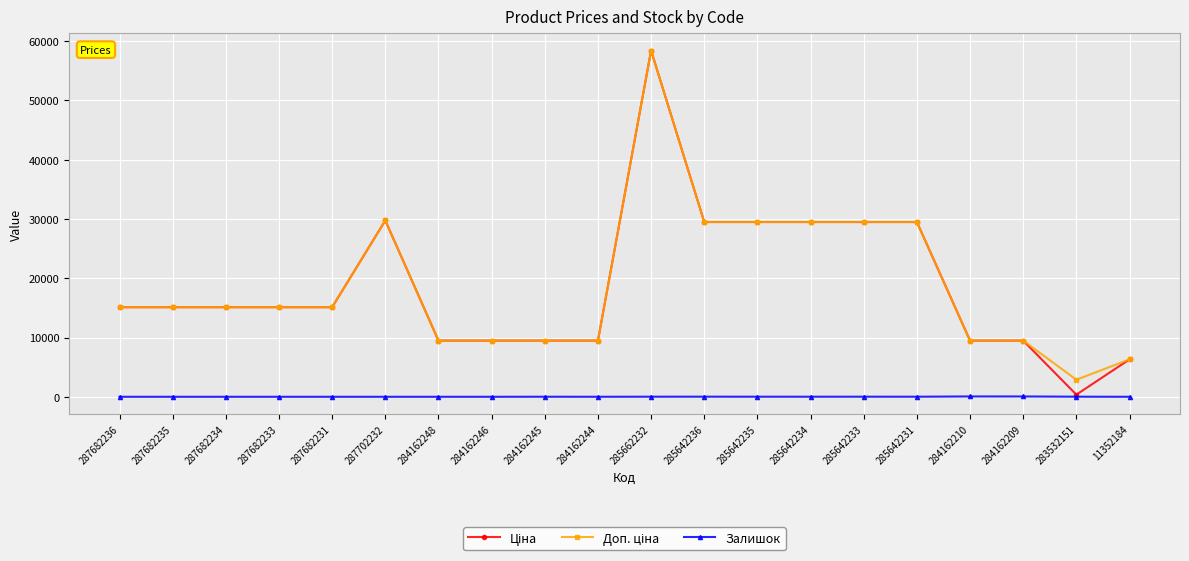

What is the label of the 6th point from the left?

287702232